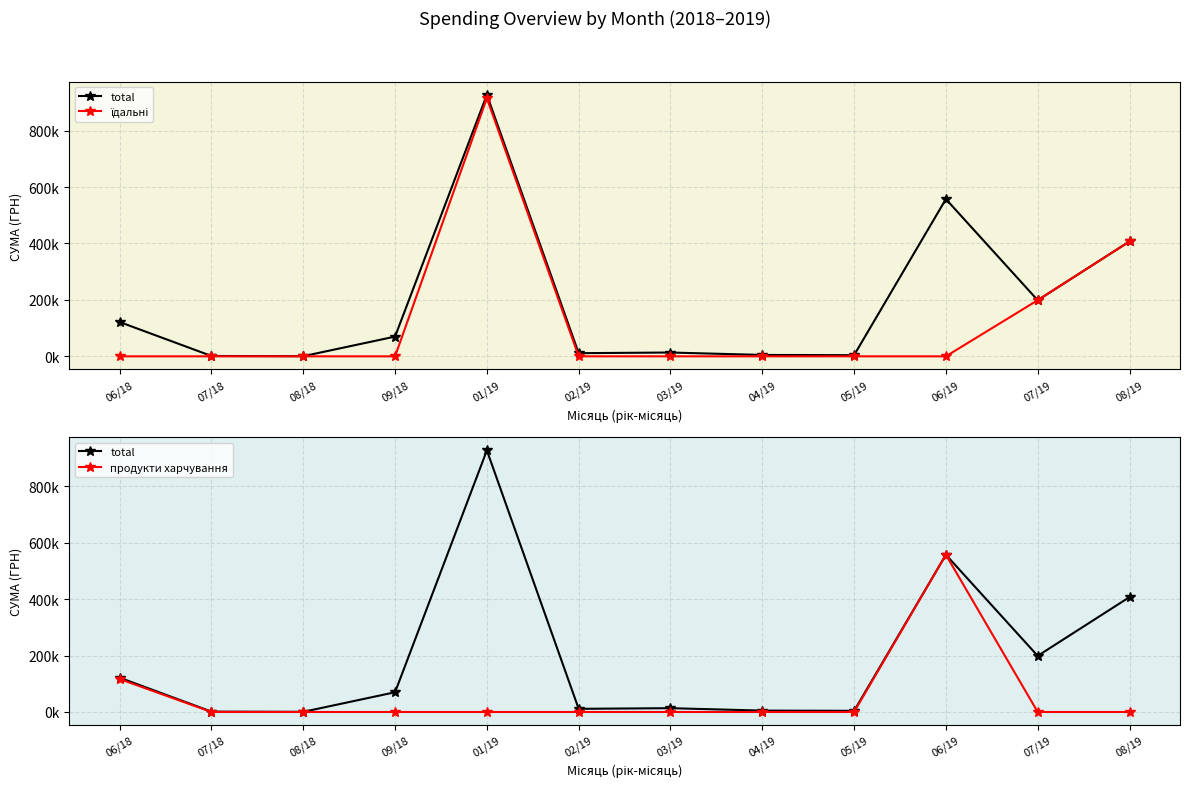

Reading left to right, list all the values displayed in this chart.

total: 06/18=121557.0	07/18=1284.0	08/18=528.0	09/18=69940.9	01/19=927060.7	02/19=11205.0	03/19=13500.4	04/19=4900.0	05/19=4109.3	06/19=557289.5	07/19=198887.7	08/19=407215.8
їдальні: 06/18=0.0	07/18=0.0	08/18=0.0	09/18=0.0	01/19=914737.5	02/19=0.0	03/19=0.0	04/19=0.0	05/19=0.0	06/19=0.0	07/19=198887.7	08/19=407215.8
продукти харчування: 06/18=116721.0	07/18=0.0	08/18=0.0	09/18=0.0	01/19=0.0	02/19=0.0	03/19=0.0	04/19=0.0	05/19=0.0	06/19=557289.5	07/19=0.0	08/19=0.0